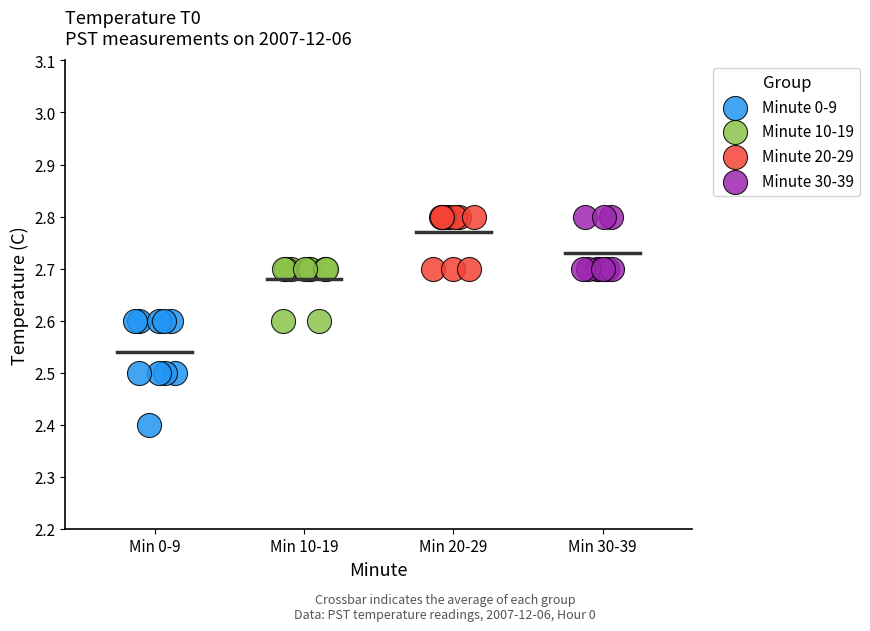

Which series has the largest Y range (max minus min)?

Minute 0-9